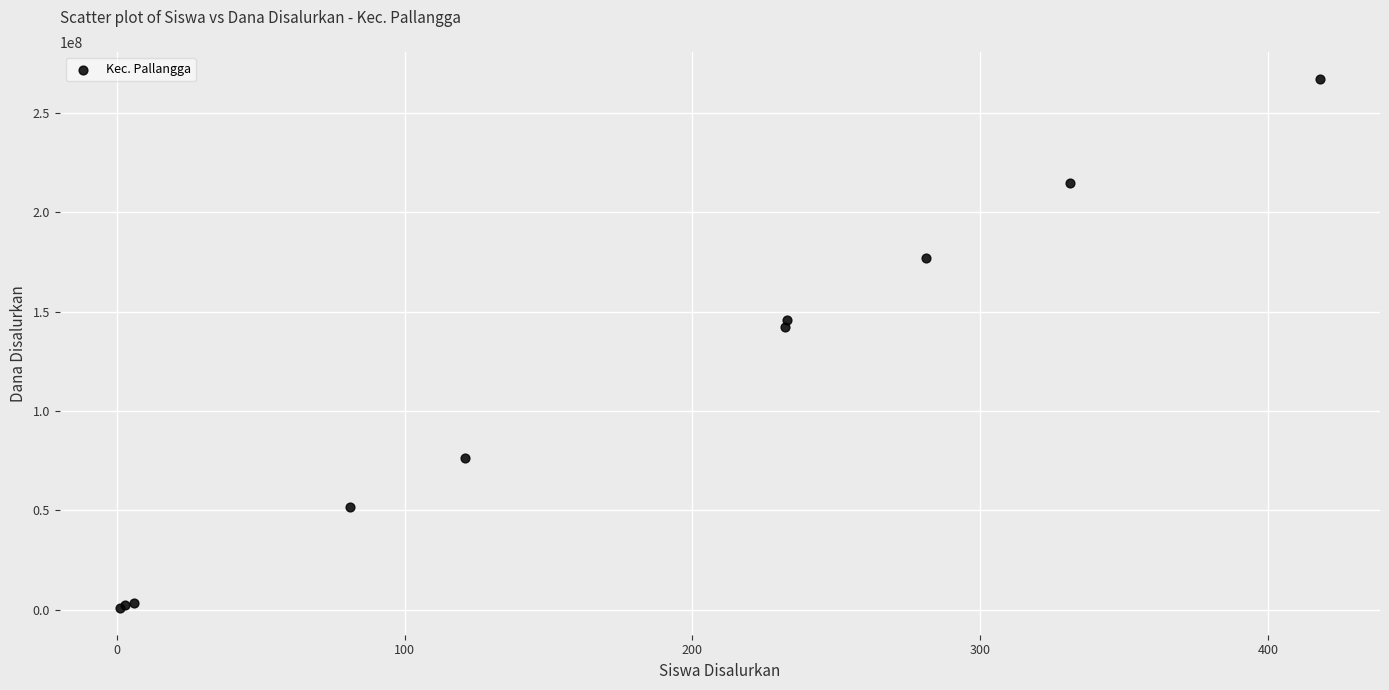

What Y value in the scatter plot is closest to 134062500?

142500000